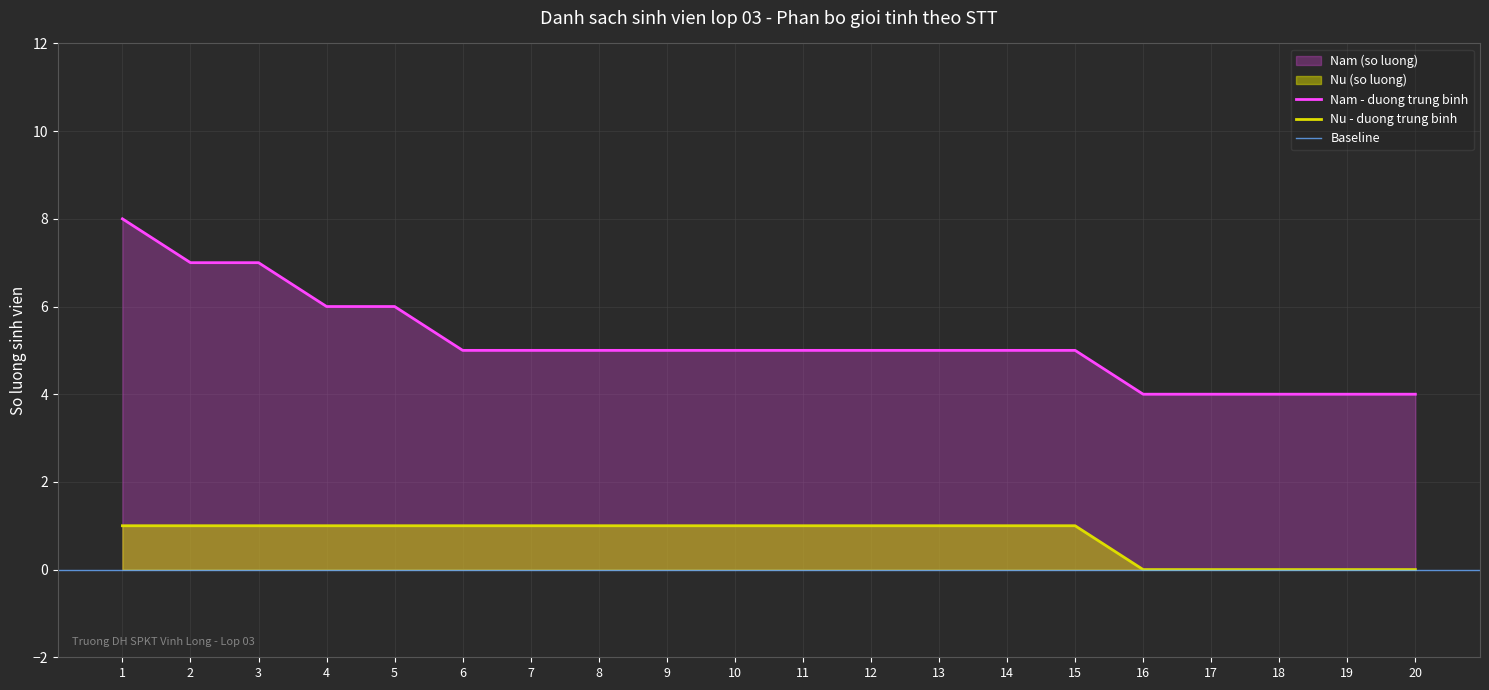

The Nam series shows 5 at 6. True or false?

True